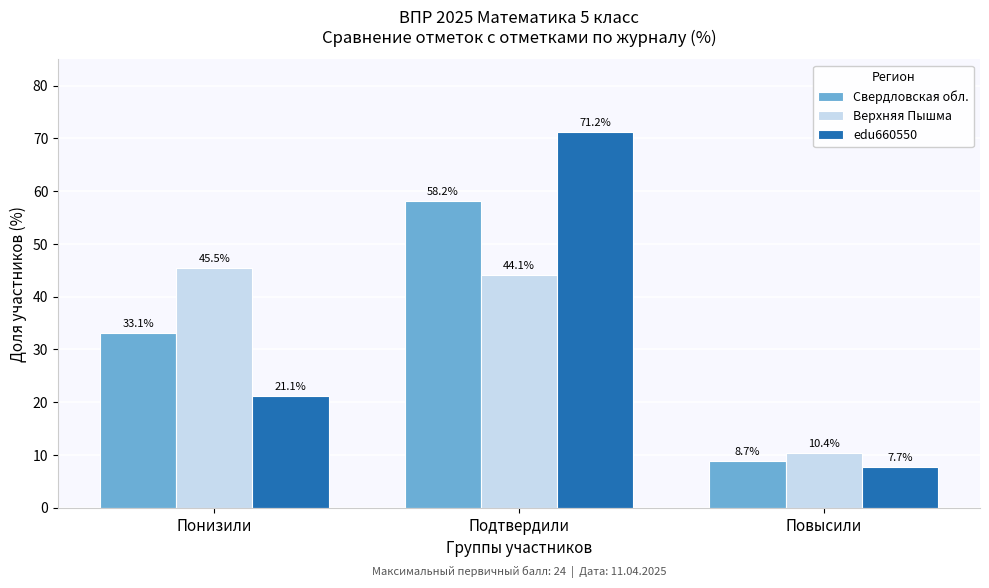

What is the average value of the Верхняя Пышма series?

33.3